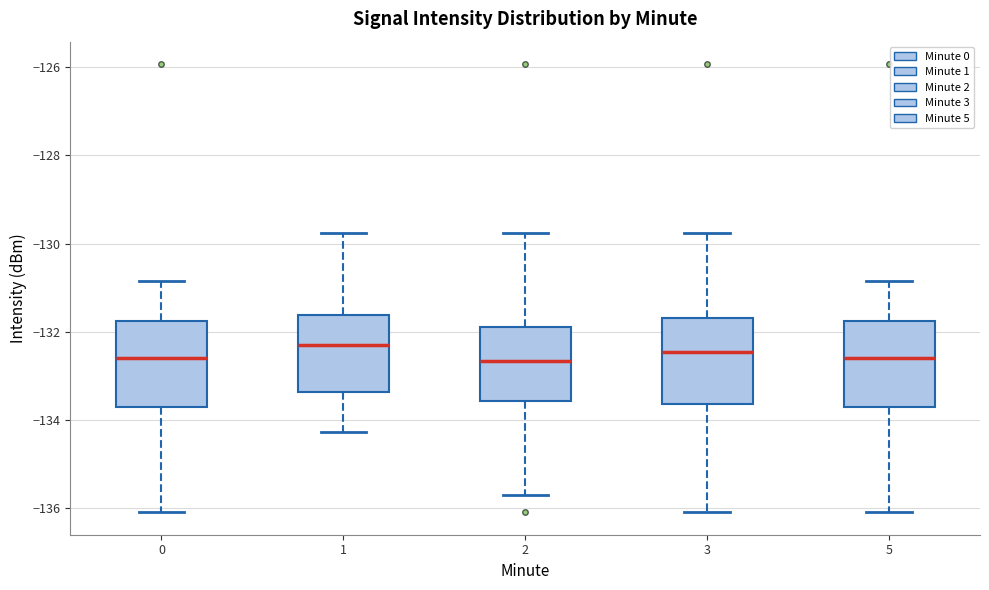

Reading left to right, read every box against the y-axis: the position of its median line, the range the box covers, and the ends of its whiskers. The values are not printed on the chart, so give them approximately, as read against the axis.

0: median -132.6, box -133.8 to -131.8, whiskers -136.0 to -130.8
1: median -132.2, box -133.4 to -131.6, whiskers -134.2 to -129.8
2: median -132.6, box -133.6 to -131.8, whiskers -135.8 to -129.8
3: median -132.4, box -133.6 to -131.6, whiskers -136.0 to -129.8
5: median -132.6, box -133.8 to -131.8, whiskers -136.0 to -130.8